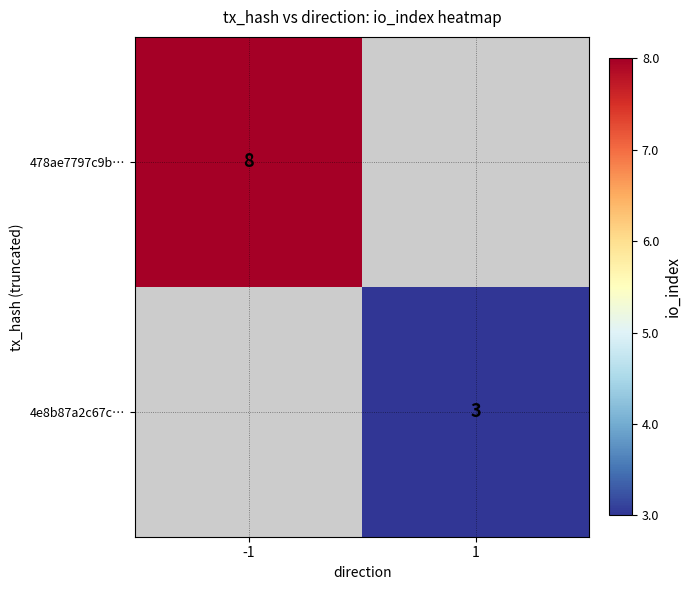

The value of 4e8b87a2c67c… at 1 is 3. True or false?

True